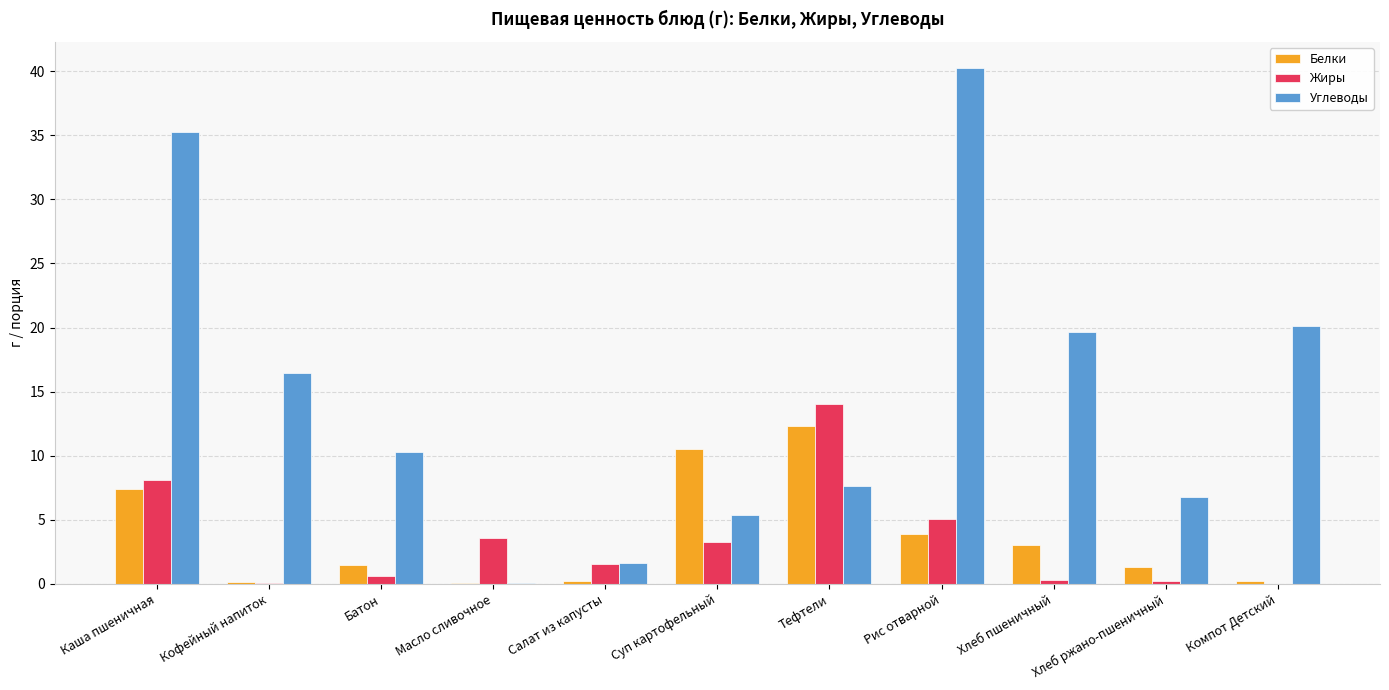

How many data points does each series have?

11